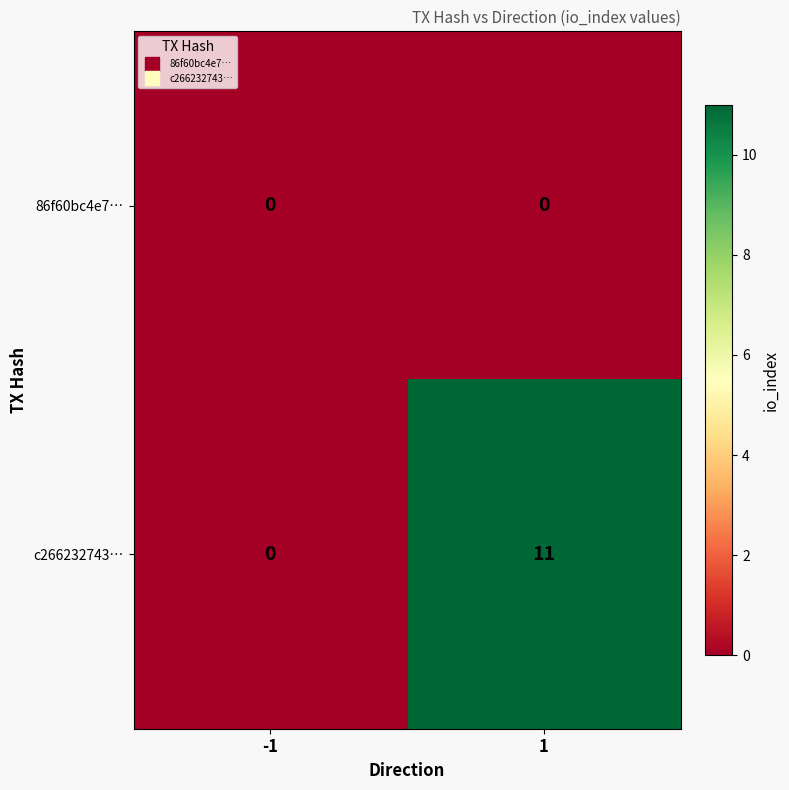

What is the spread (max minus min) of values at 1?

11